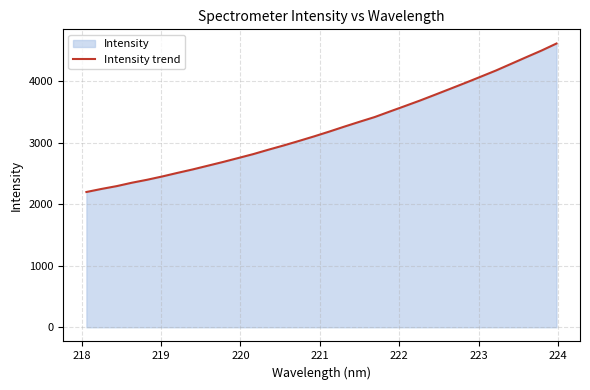

What is the maximum value shown in the chart?

4611.7